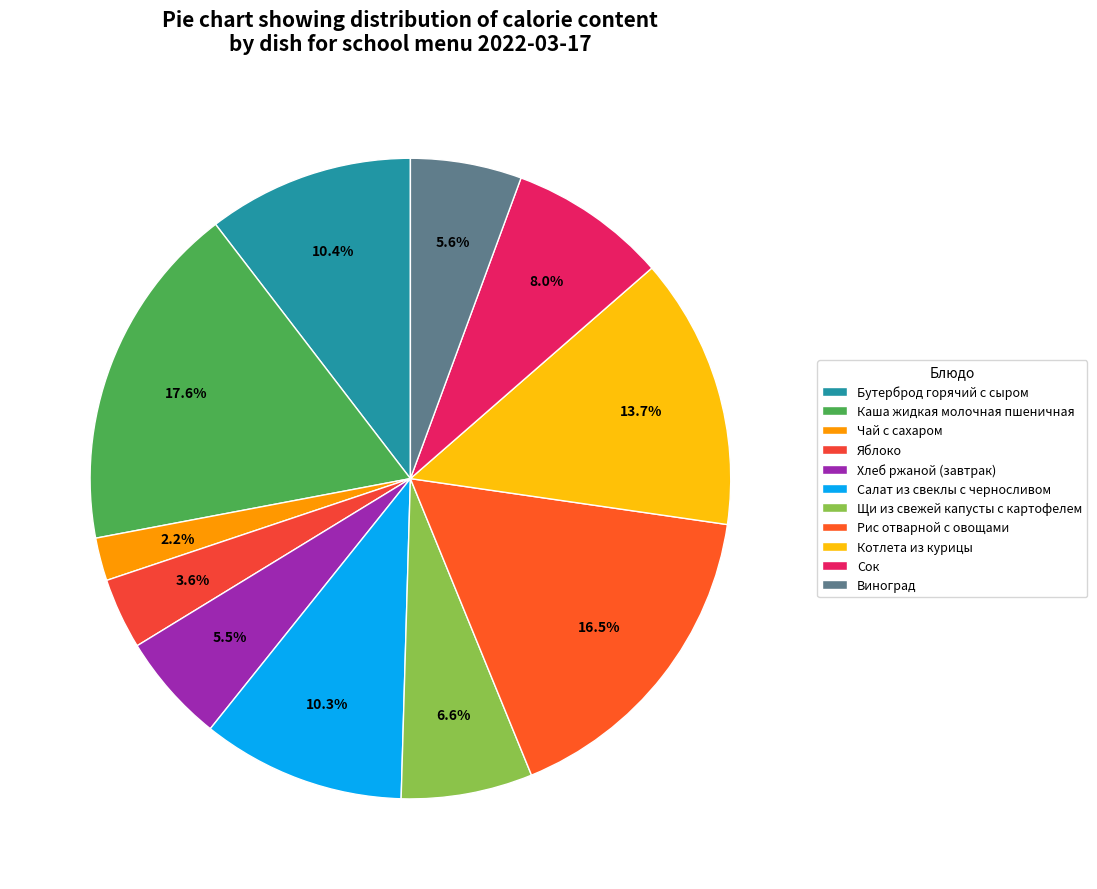

Is Сок the majority of the pie?

No